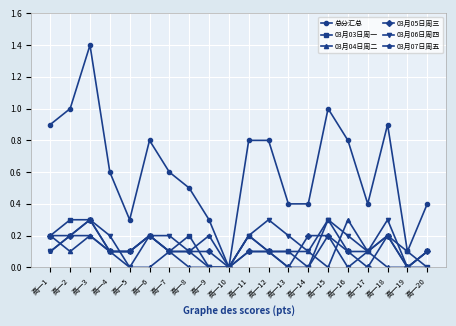

What is the value of the 总分汇总 point at the 19th from the left?

0.1